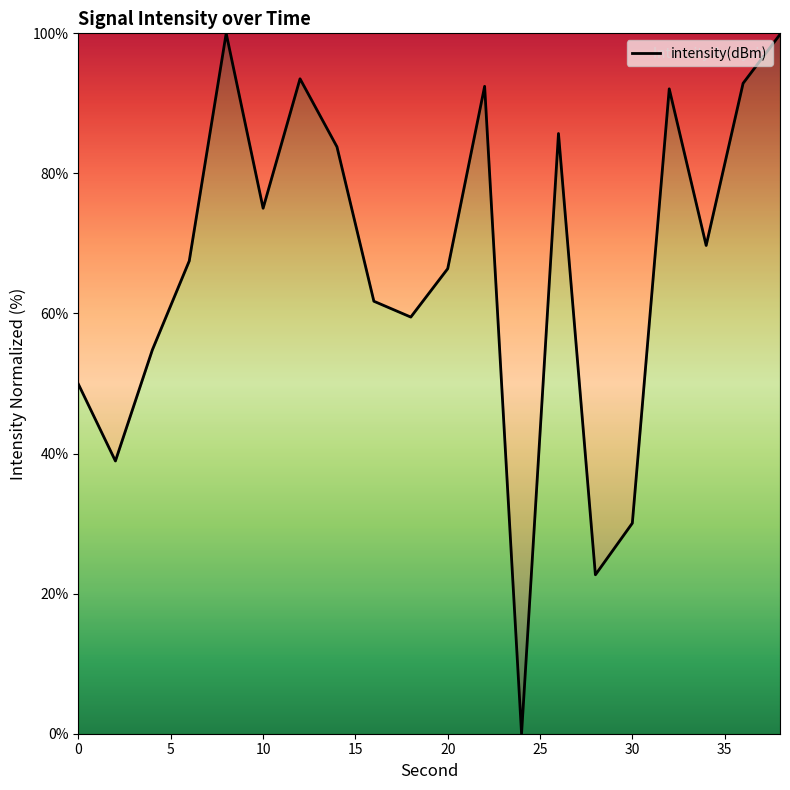

What is the greatest value displayed?

100.0